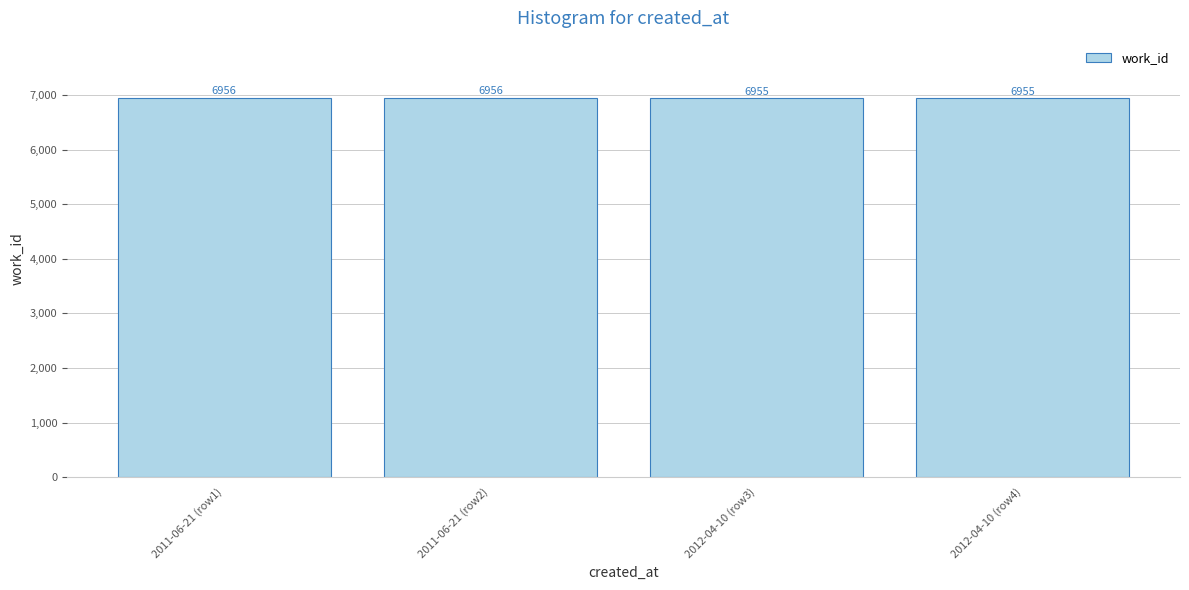

What is the change in value from 2011-06-21 (row1) to 2012-04-10 (row3)?

-1